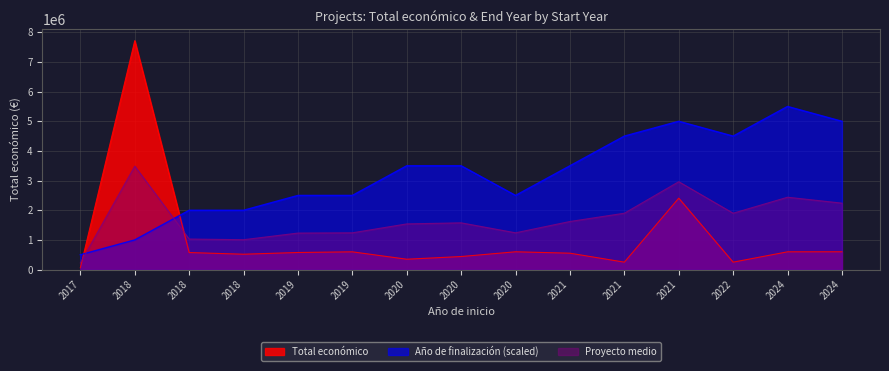

Between which two adjacent categories do Año de finalización and Total económico first intersect?

2017 and 2018